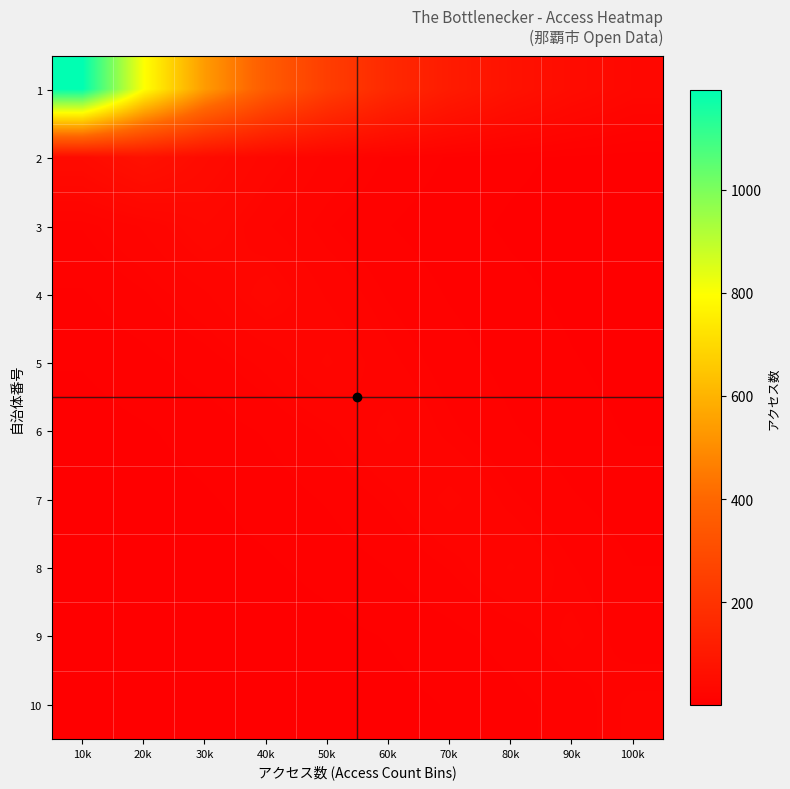

At which category is the sum across all series the highest?

10k